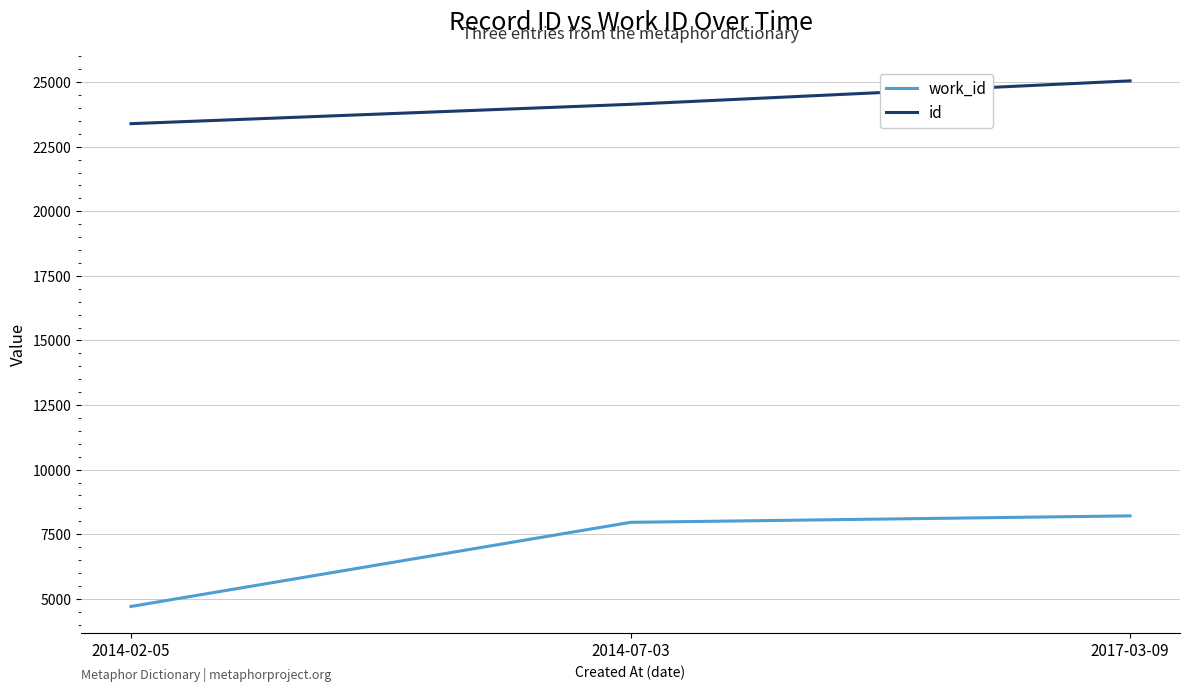

List the labels in order of work_id value, largest first.

2017-03-09, 2014-07-03, 2014-02-05